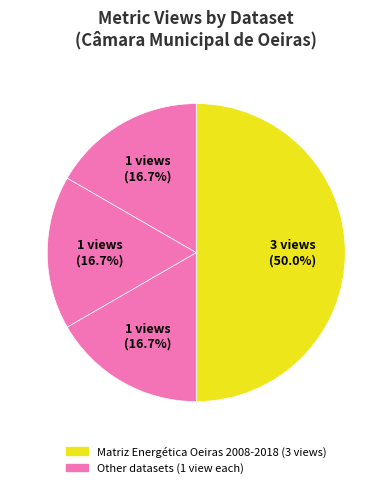

How many slices are in this pie chart?

4